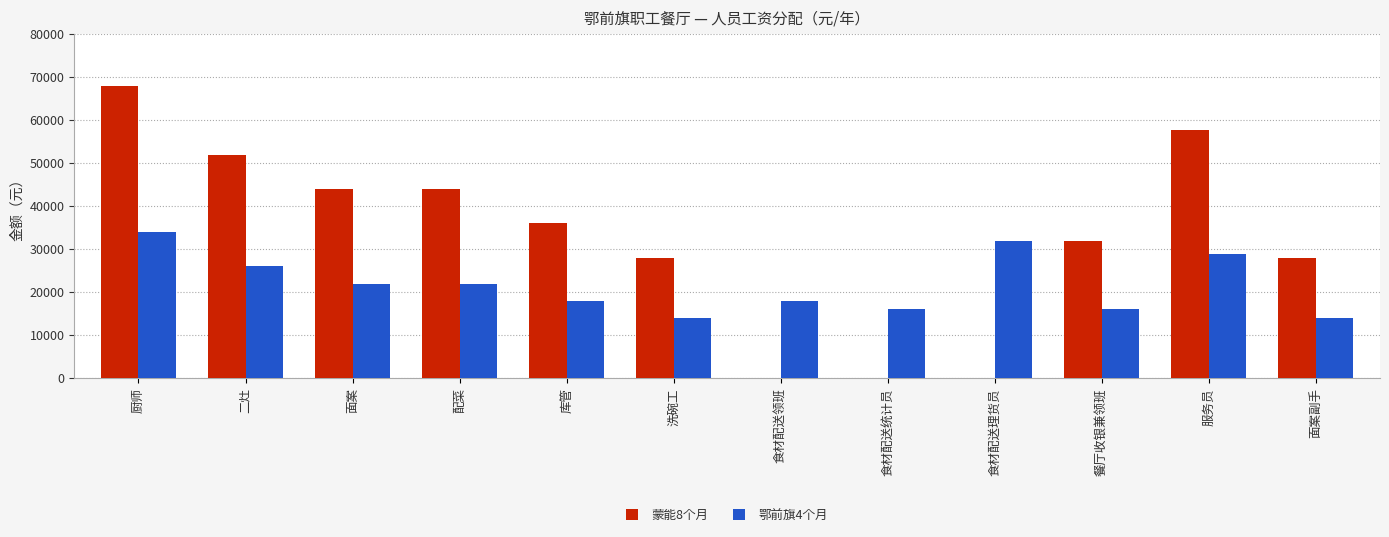

Count the number of data series in this chart.

2